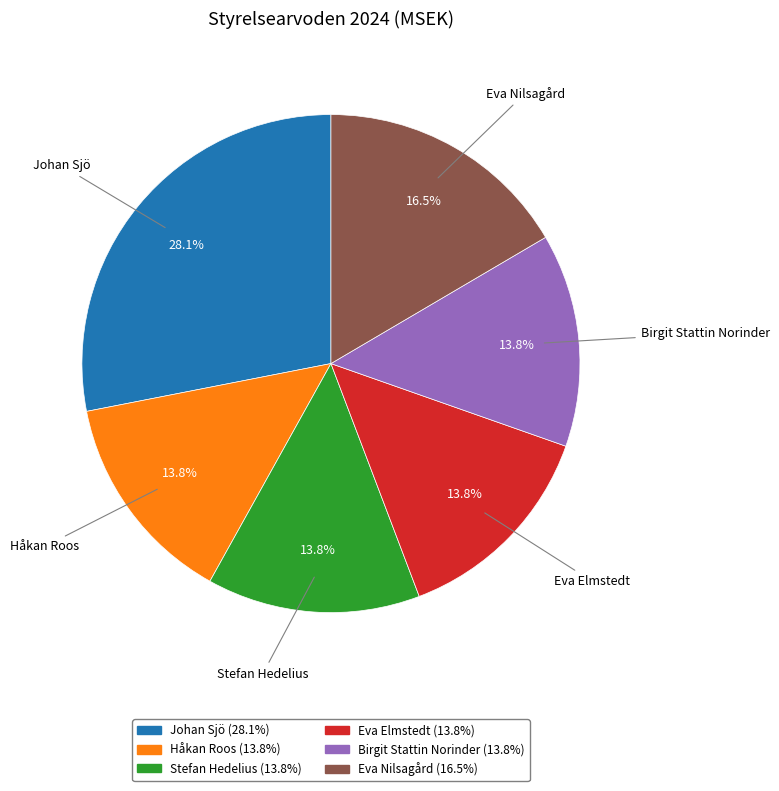

Is there a majority slice in this chart?

No